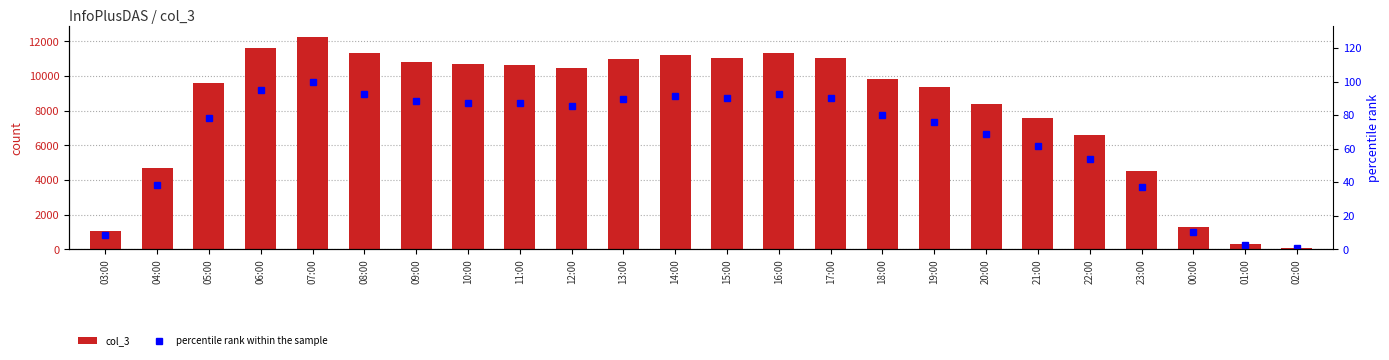

Reading left to right, extract all data points from this chart.

col_3: 03:00=1065.0	04:00=4696.0	05:00=9586.0	06:00=11640.0	07:00=12258.0	08:00=11350.0	09:00=10821.0	10:00=10697.0	11:00=10659.0	12:00=10463.0	13:00=10989.0	14:00=11235.0	15:00=11036.0	16:00=11322.0	17:00=11027.0	18:00=9815.0	19:00=9342.0	20:00=8399.0	21:00=7552.0	22:00=6624.0	23:00=4528.0	00:00=1282.0	01:00=290.0	02:00=63.0
percentile rank within the sample: 03:00=8.7	04:00=38.3	05:00=78.2	06:00=95.0	07:00=100.0	08:00=92.6	09:00=88.3	10:00=87.3	11:00=87.0	12:00=85.4	13:00=89.6	14:00=91.7	15:00=90.0	16:00=92.4	17:00=90.0	18:00=80.1	19:00=76.2	20:00=68.5	21:00=61.6	22:00=54.0	23:00=36.9	00:00=10.5	01:00=2.4	02:00=0.5